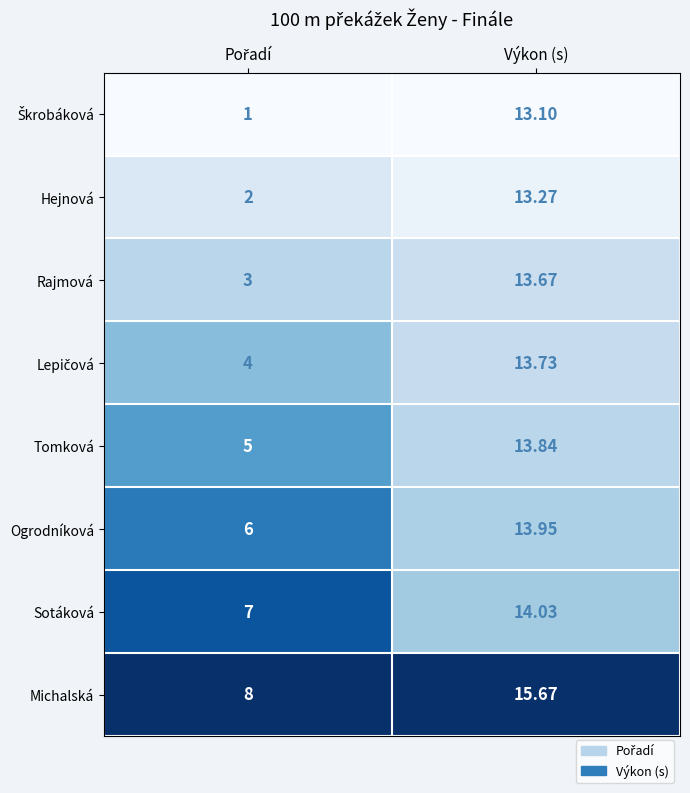

At which category is the sum across all series the highest?

Výkon (s)